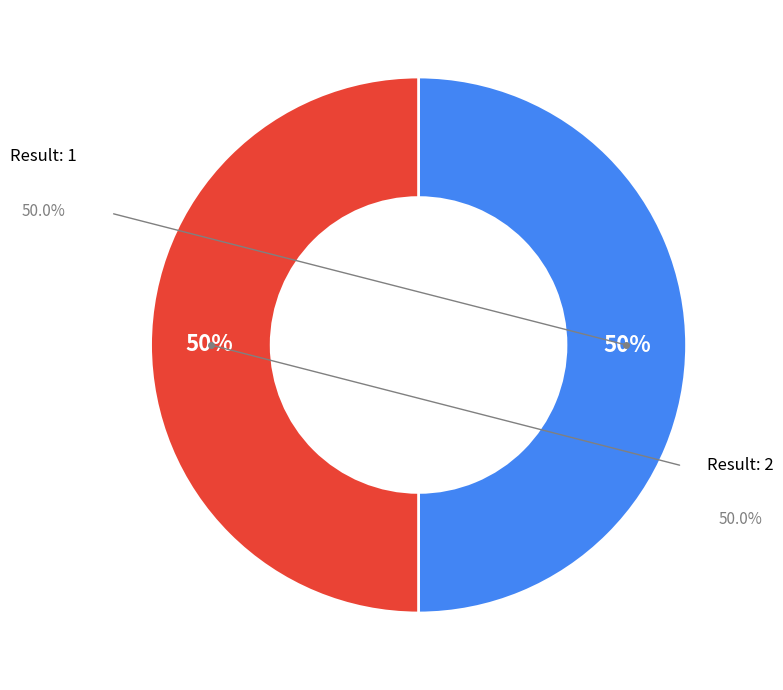

What is the majority slice?

1